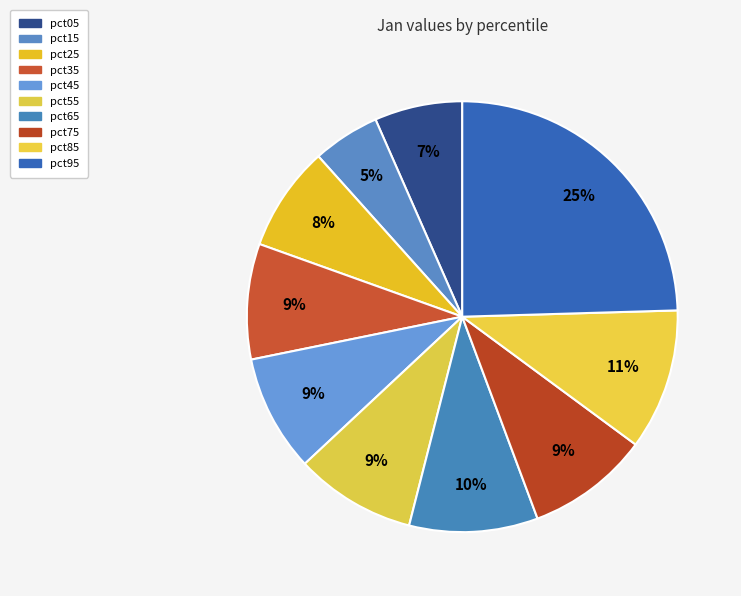

Which slice is the largest?

pct95